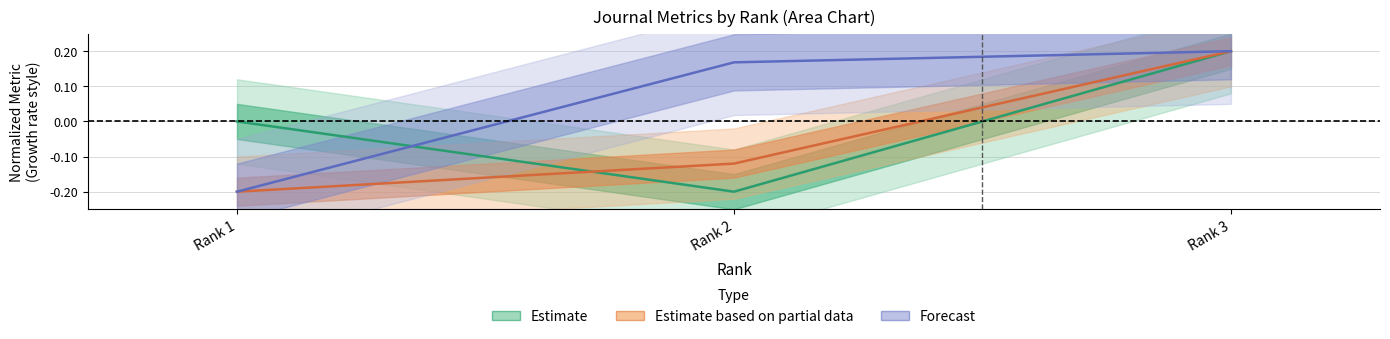

What is the total value across all series at Rank 2?

-0.2